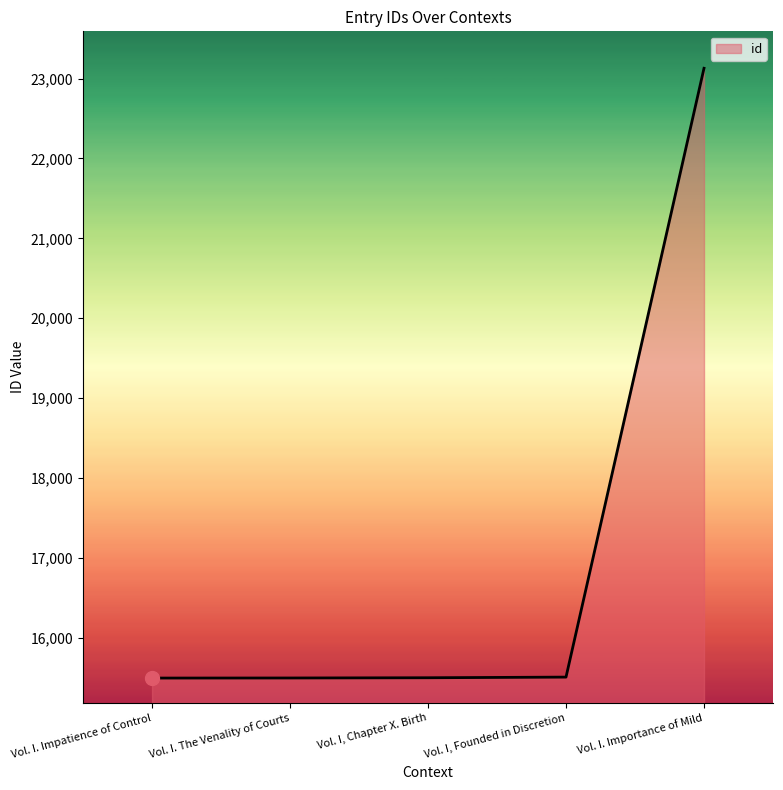

What is the ratio of the value at Vol. I. Importance of Mild to the value at Vol. I. Impatience of Control?

1.5